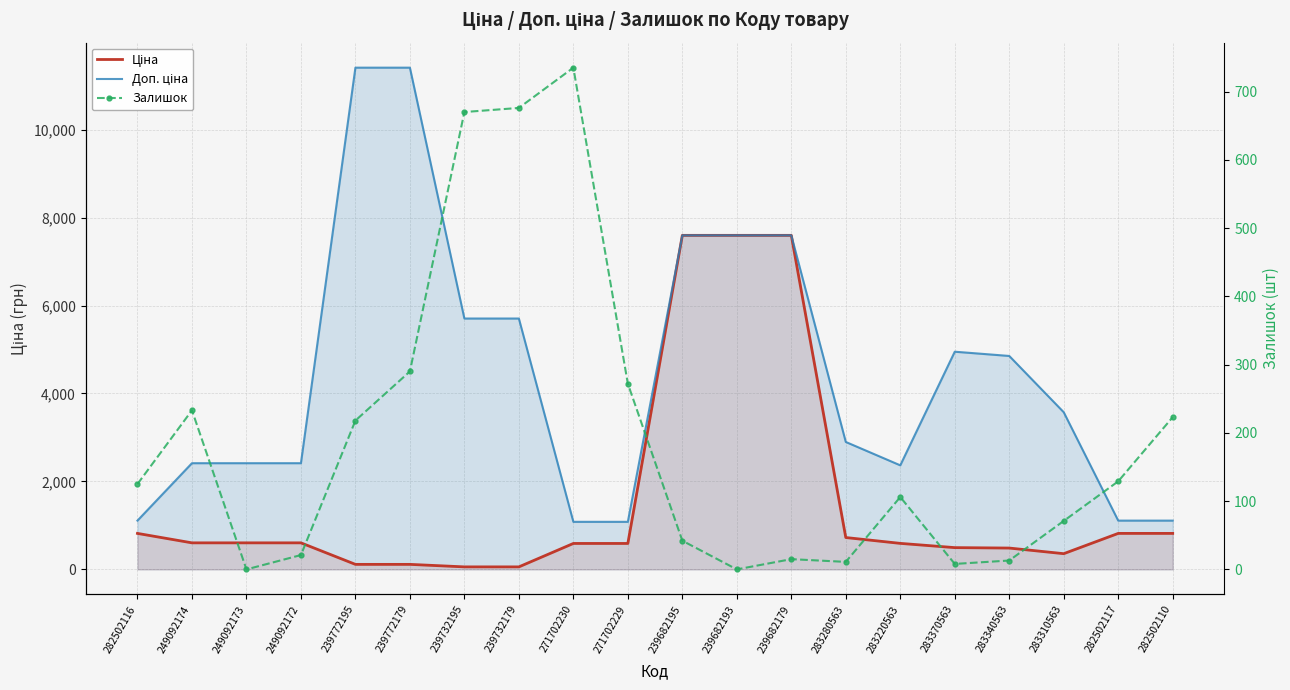

Where does the Залишок series first go above 125?

249092174